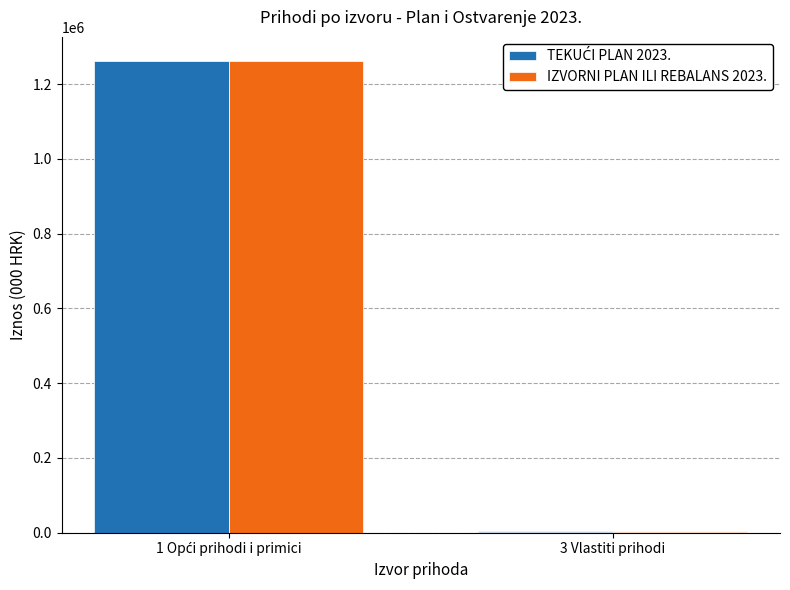

At which category is the sum across all series the highest?

1 Opći prihodi i primici